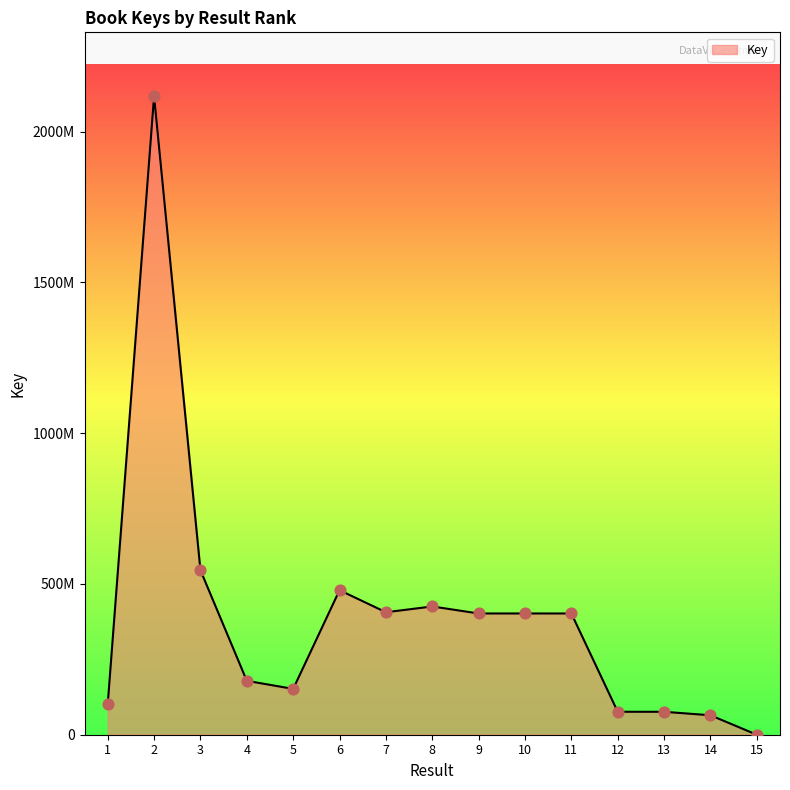

What is the ratio of the value at 2 to the value at 4?

11.8